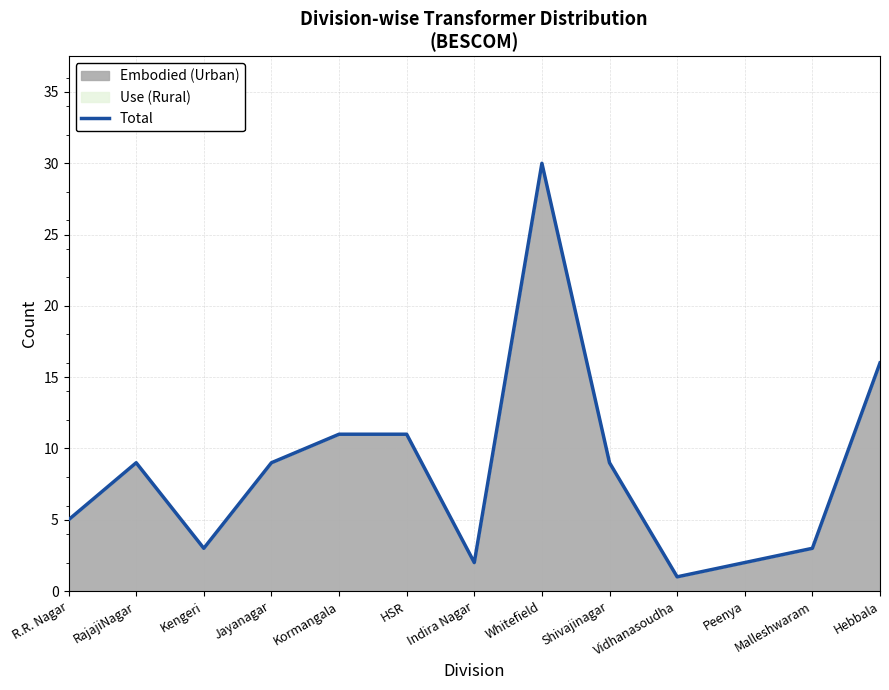

Rank the categories by value from highest to lowest.

Whitefield, Hebbala, Kormangala, HSR, RajajiNagar, Jayanagar, Shivajinagar, R.R. Nagar, Kengeri, Malleshwaram, Indira Nagar, Peenya, Vidhanasoudha